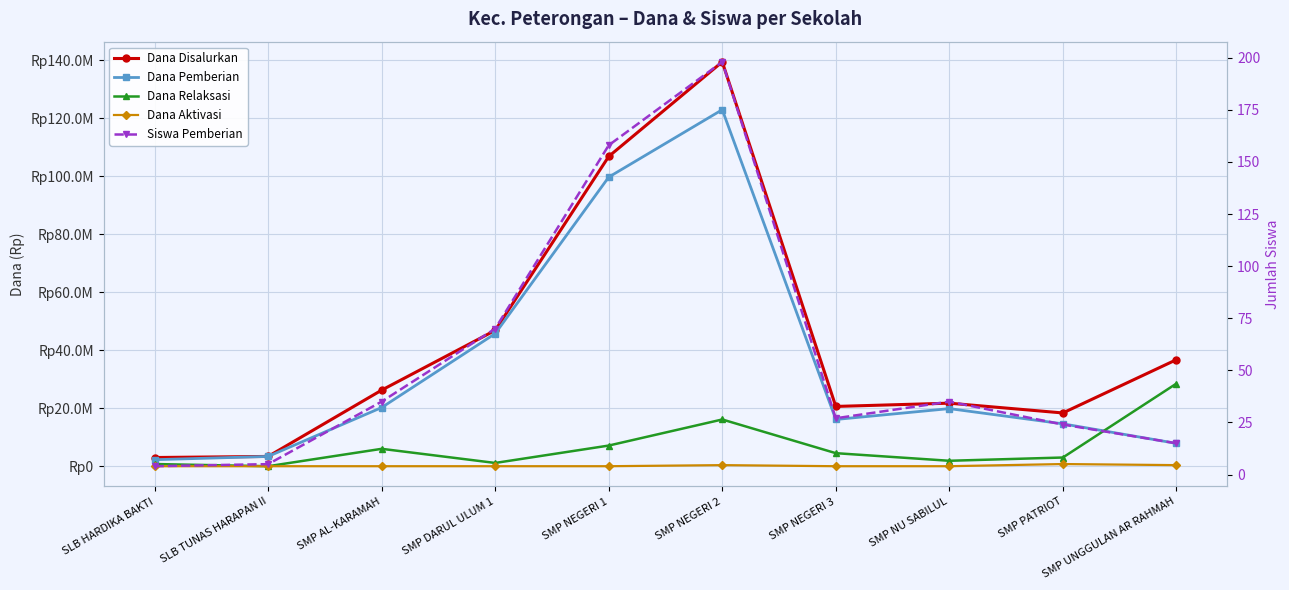

What is the difference between the Dana Disalurkan values at SLB TUNAS HARAPAN II and SMP PATRIOT?

15000000